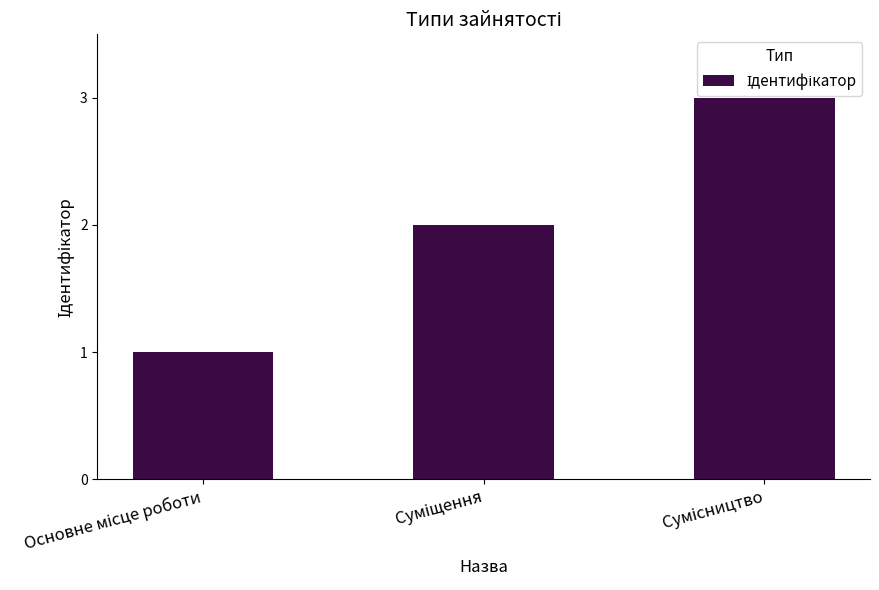

What is the sum of all values?

6